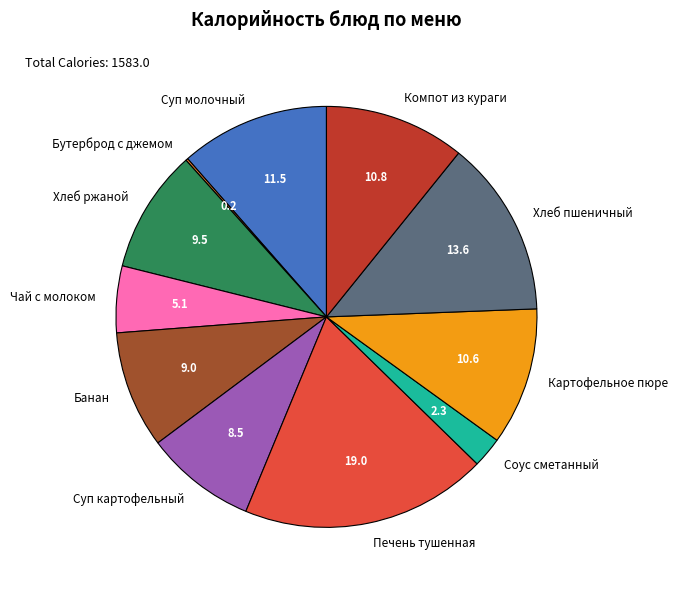

What is the largest slice in the pie chart?

Печень тушенная